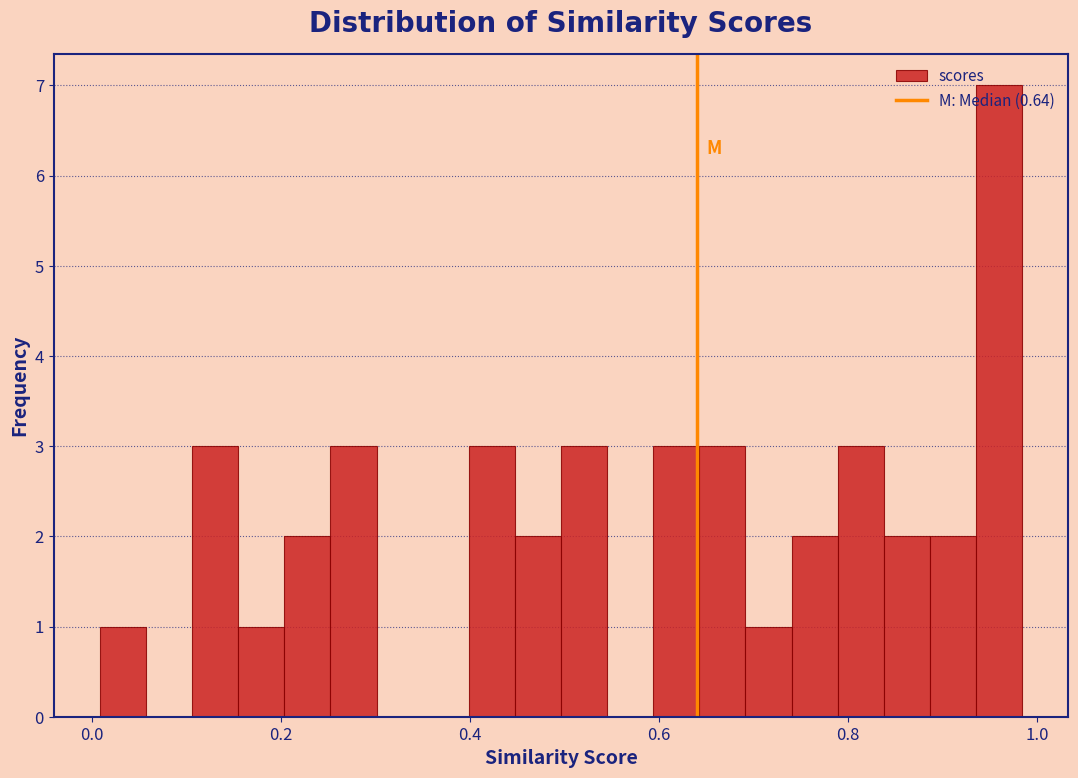

Read against the x-axis, roughly where is the centre of the tallest bar?

0.96